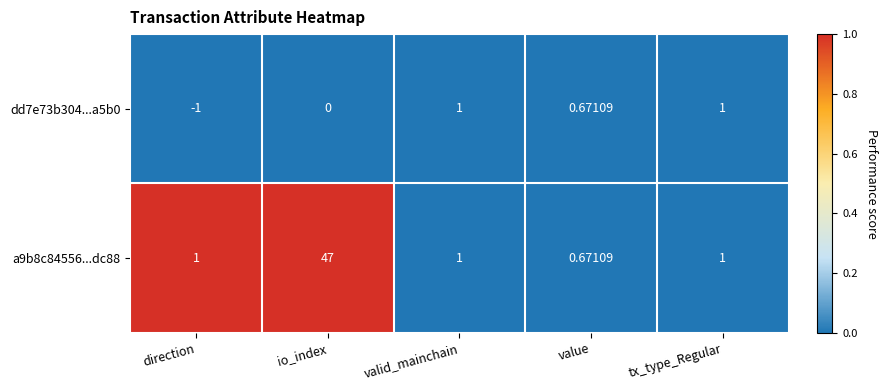

Where is dd7e73b304...a5b0 nearest to the value 0?

io_index